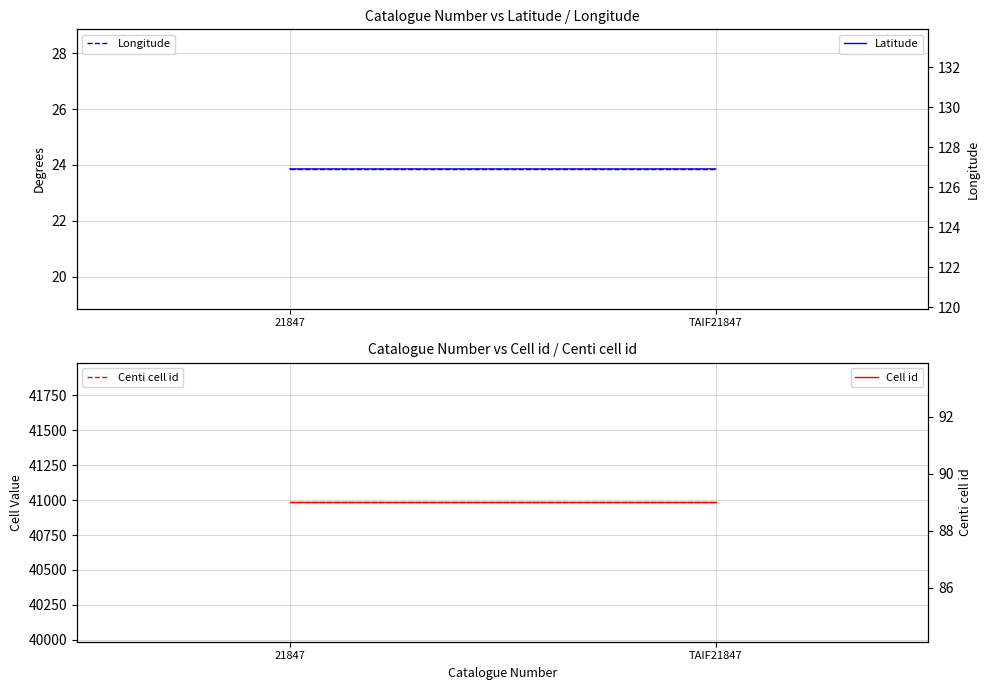

What position from the right is TAIF21847?

1